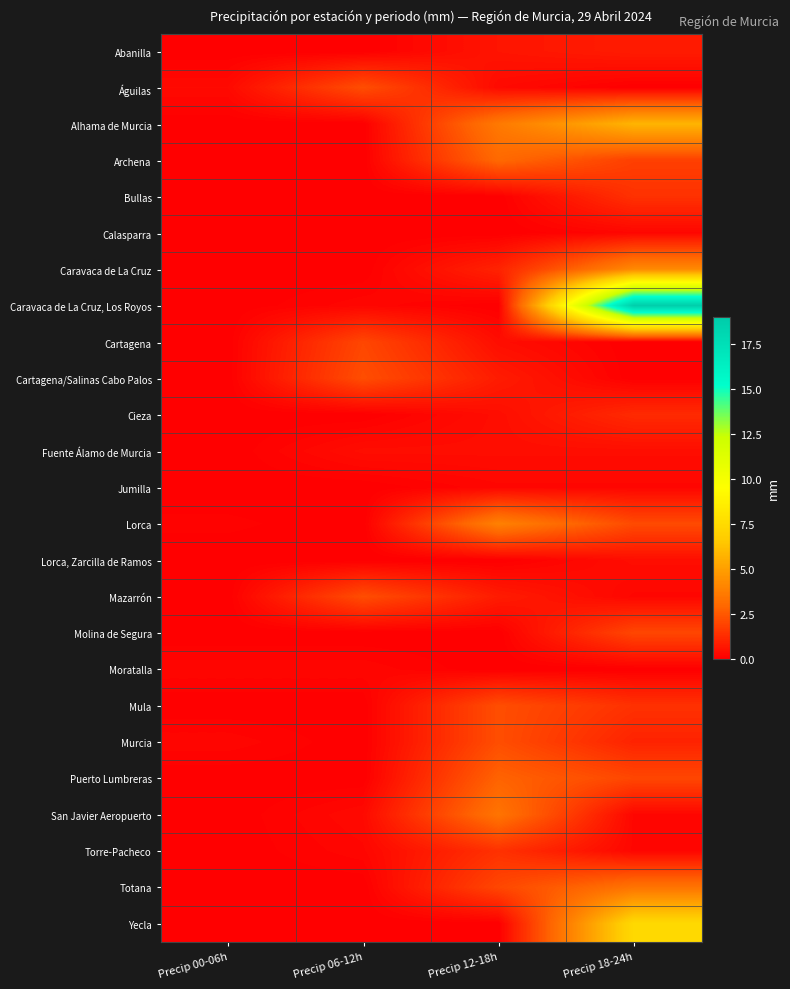

At which category is the sum across all series the highest?

Precip 18-24h